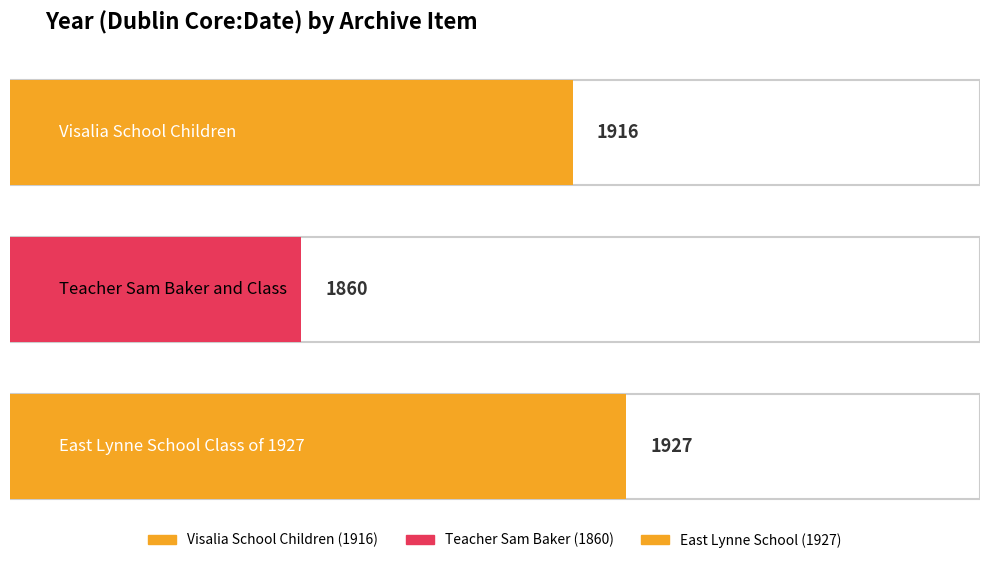

Where does the data first go above 1916?

East Lynne School Class of 1927